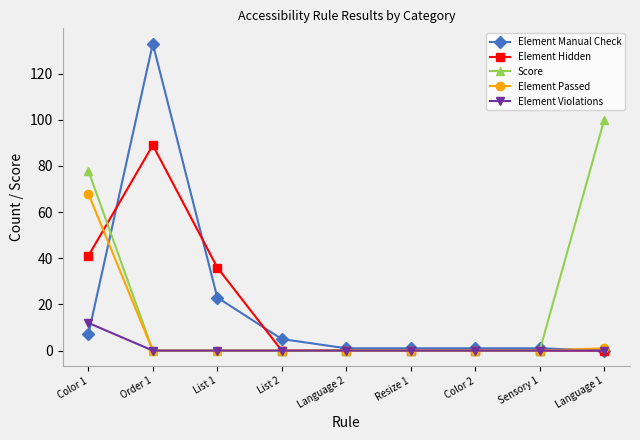

How many distinct data groups are displayed?

5